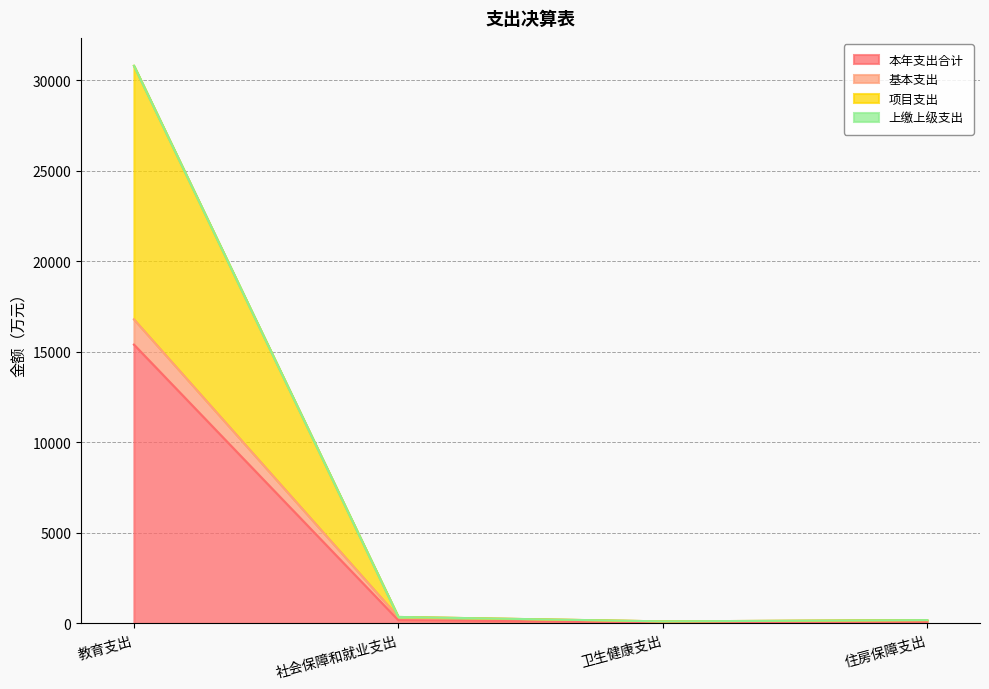

What position from the left is 卫生健康支出?

3